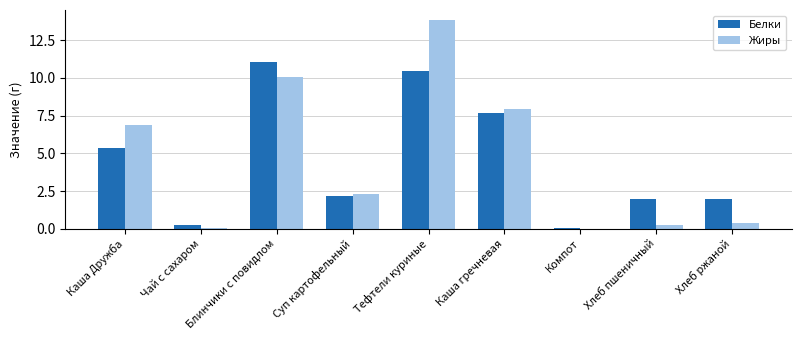

How many groups of bars are there?

9